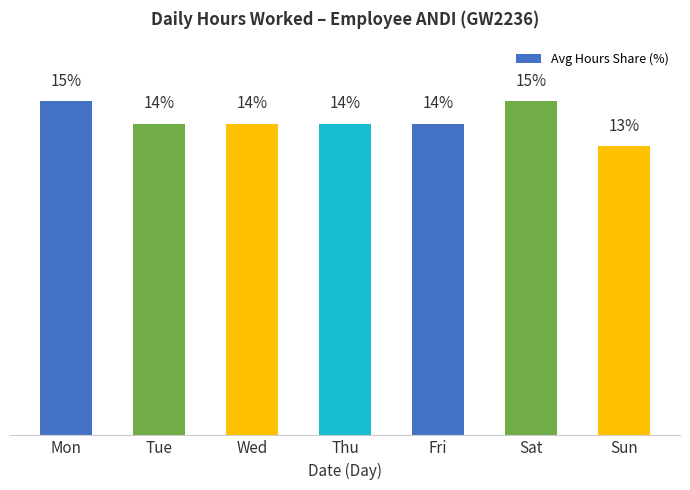

Where does the data first go above 14?

Mon